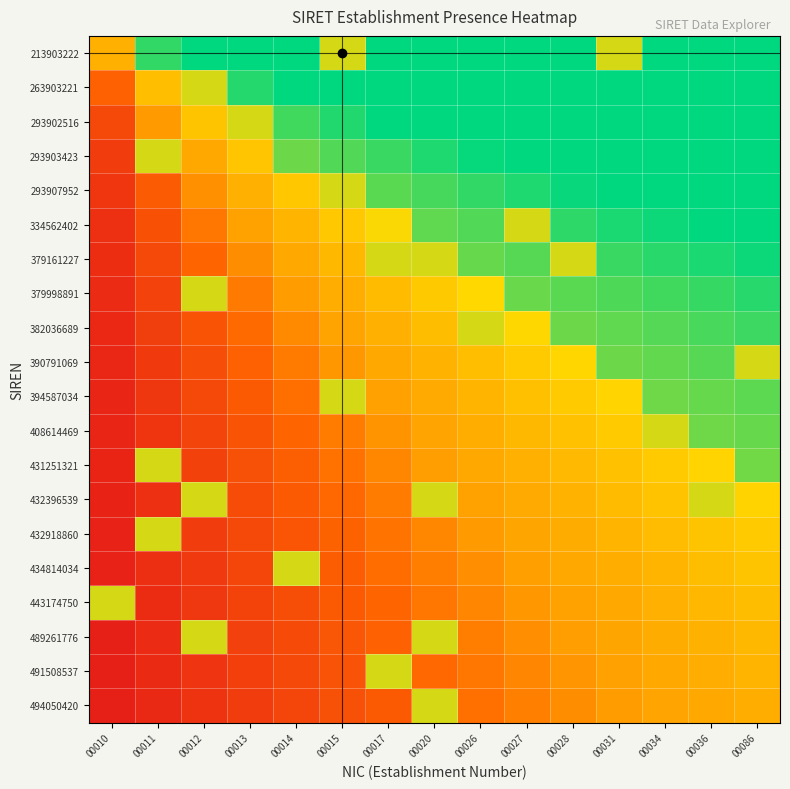

What is the total value across all series at 00034?

15.7